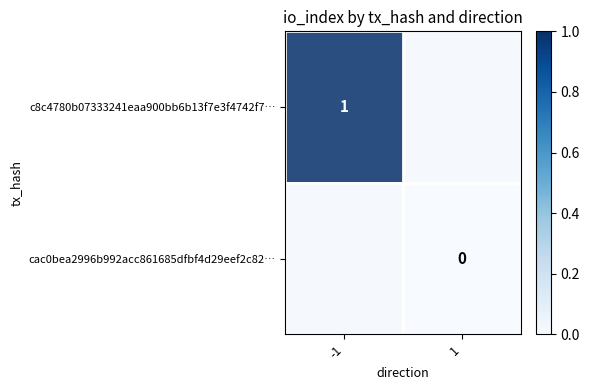

Which series has the widest spread of values?

c8c4780b07333241eaa900bb6b13f7e3f4742f7…